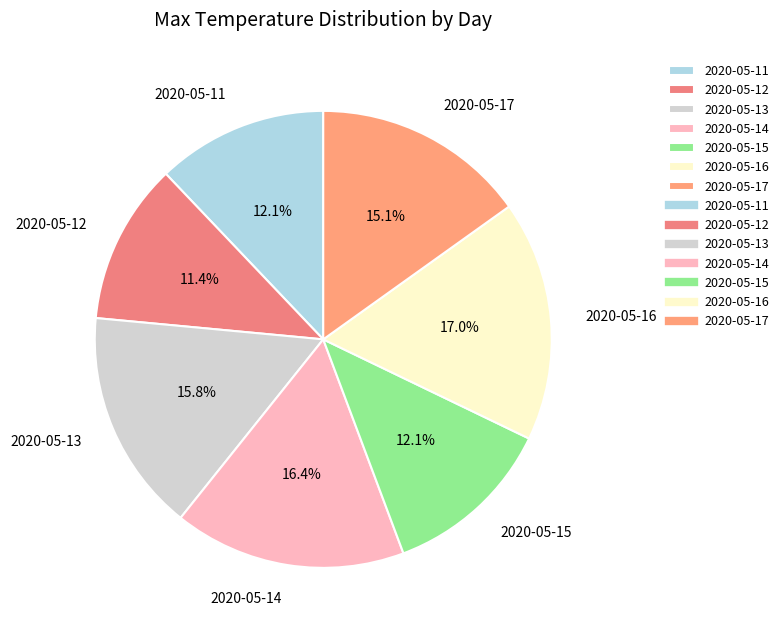

Which slice is the largest?

2020-05-16